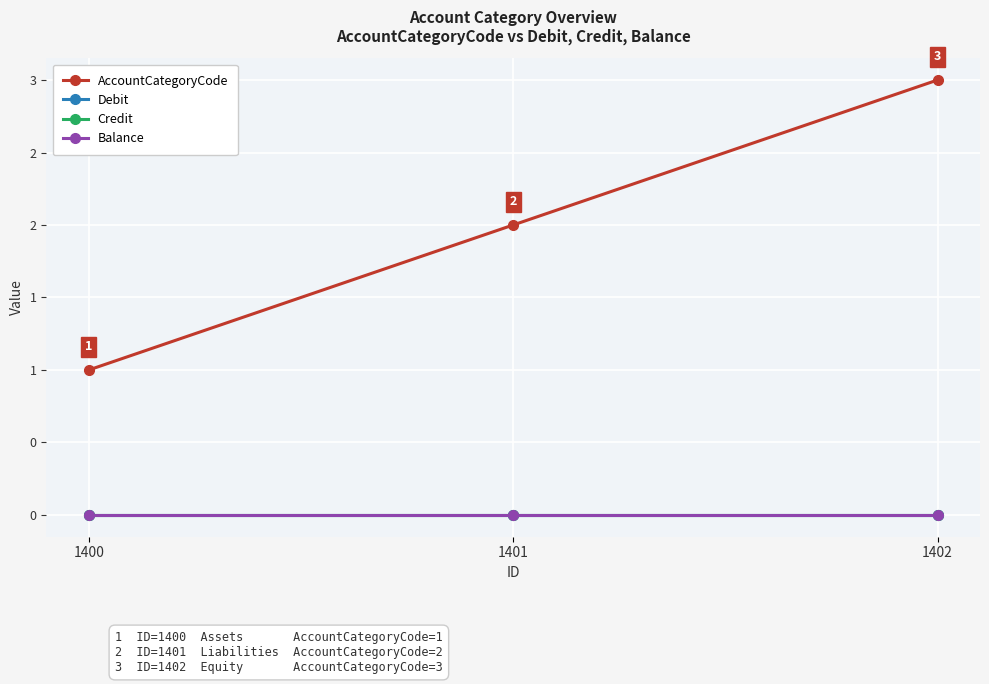

Reading left to right, list all the values displayed in this chart.

AccountCategoryCode: 1	2	3
Debit: 0	0	0
Credit: 0	0	0
Balance: 0	0	0